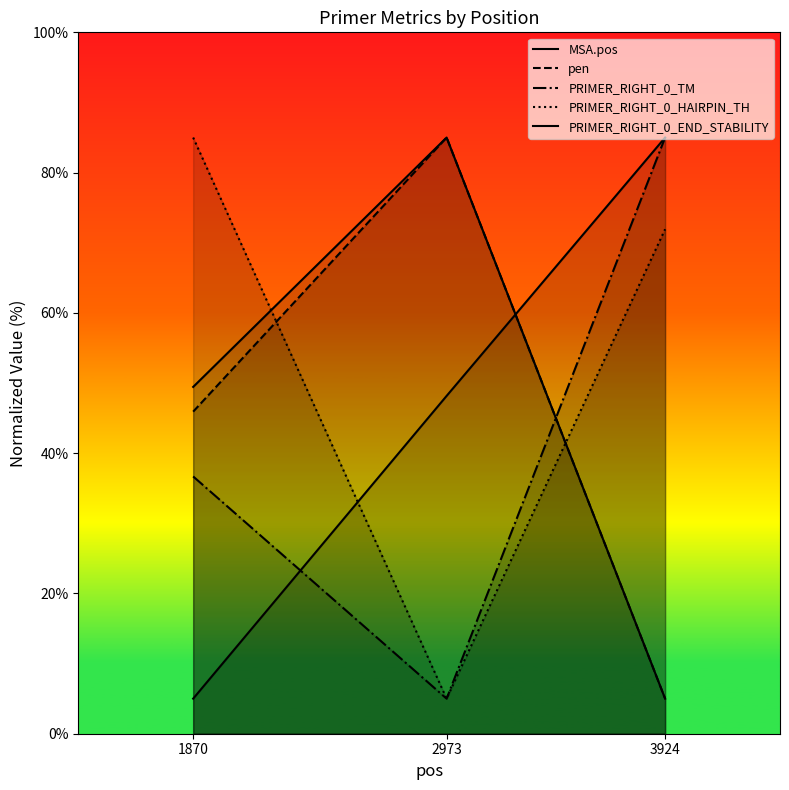

True or false: PRIMER_RIGHT_0_TM has a value of 49.9 at 3924.

False